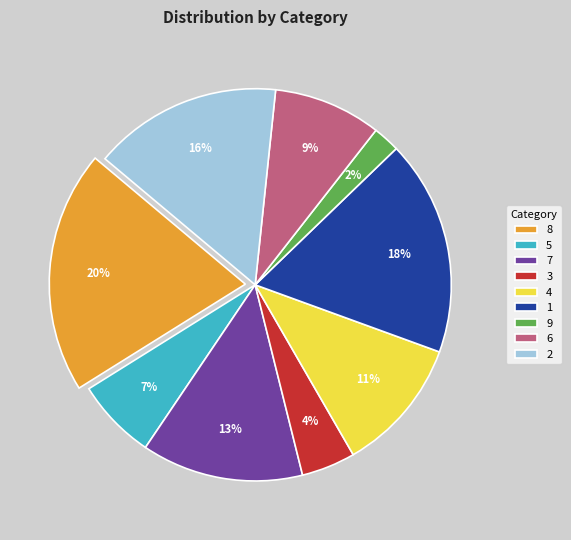

How many slices are in this pie chart?

9